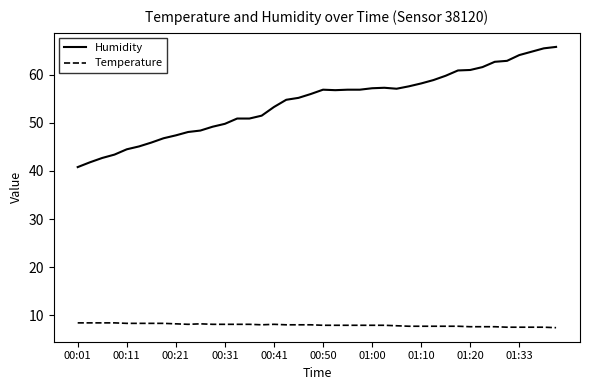

Rank the series by their average value, from highest to lowest.

Humidity, Temperature